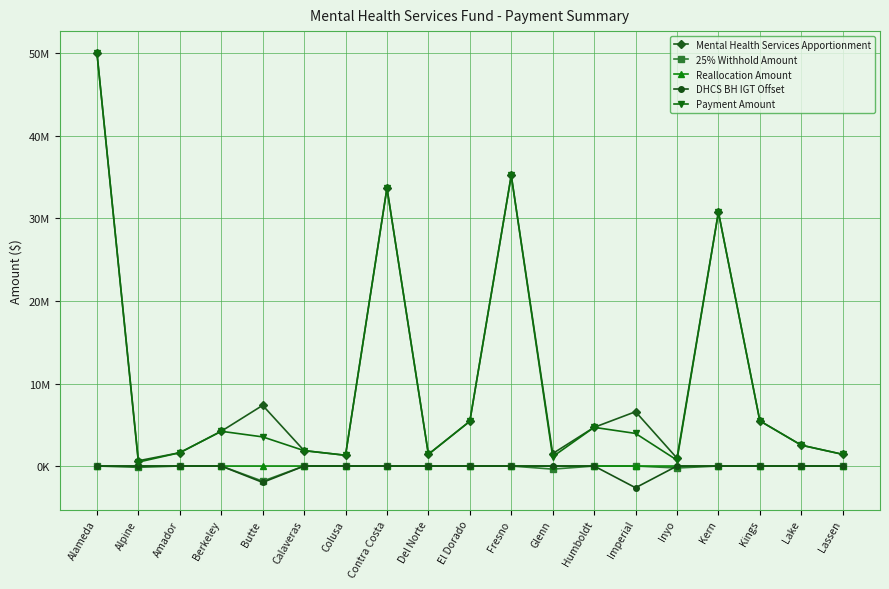

True or false: Reallocation Amount has more than 0 points higher than both neighbors.

True